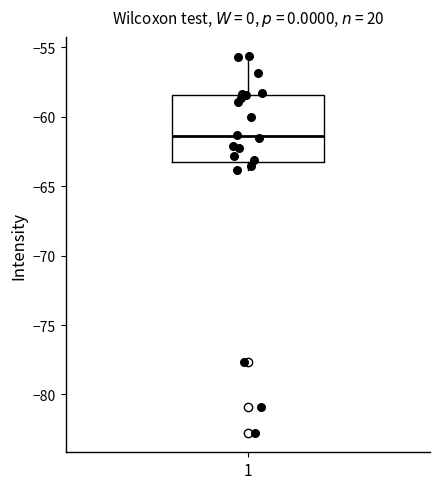

Transcribe this box plot: give where the median line is, the range the box spans, and where the two whiskers end, as read against the y-axis. The values are not printed on the chart, so give them approximately, as read against the axis.

median -61.5, box -63.0 to -58.5, whiskers -64.0 to -55.5